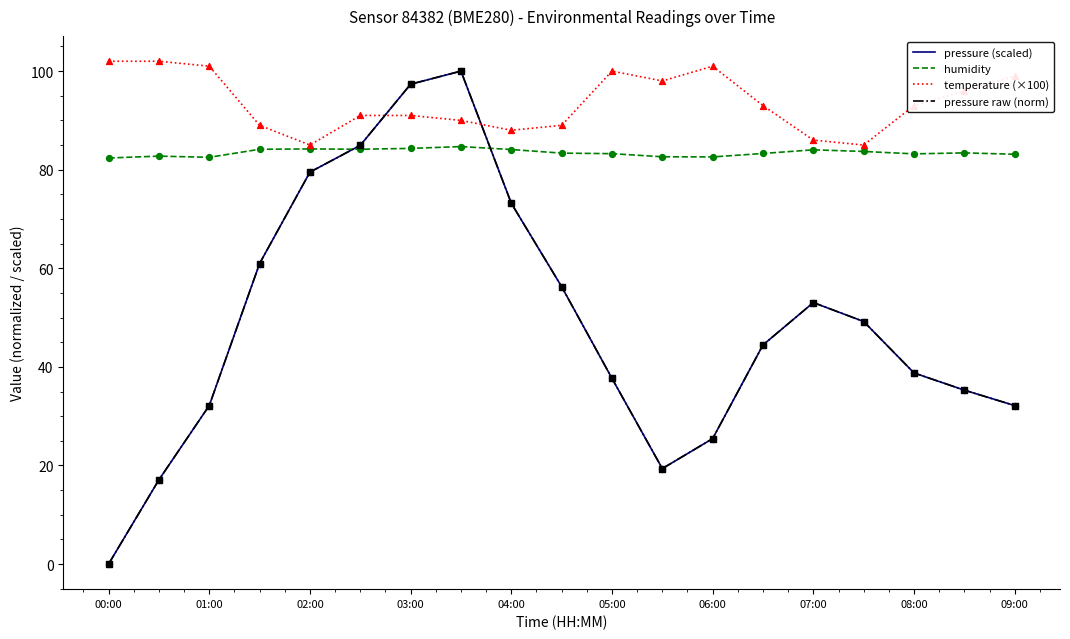

Which series has the largest total across all categories?

temperature (×100)